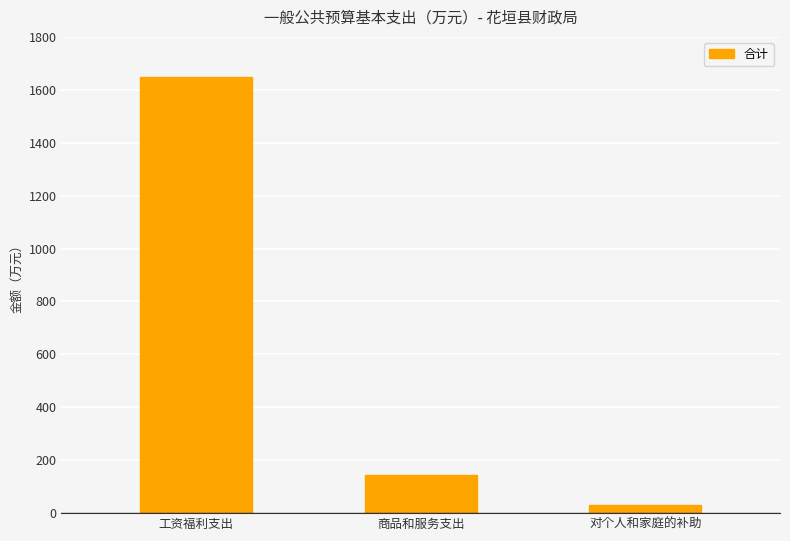

What is the difference between the maximum and second lowest values?

1503.1